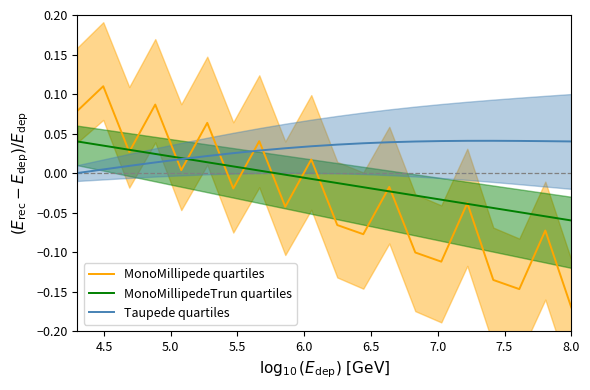

At how many categories does at least one series exceed 0?

20